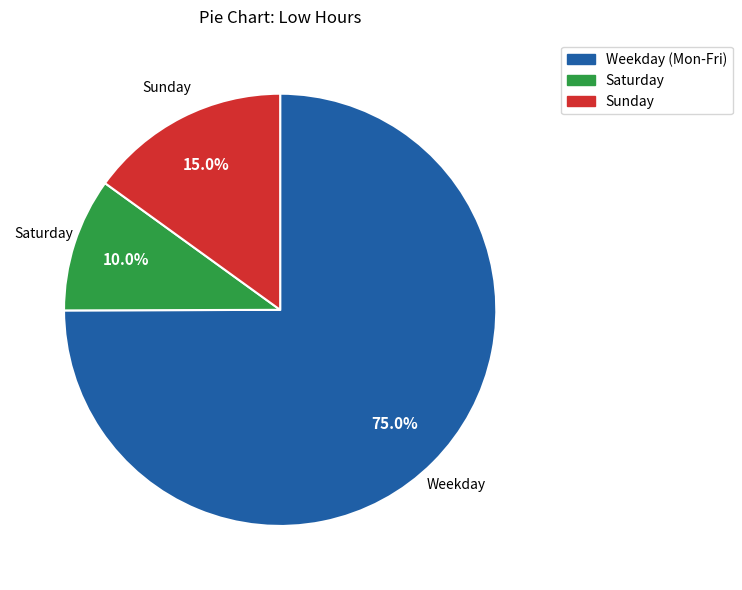

Does any single category account for the majority?

Yes